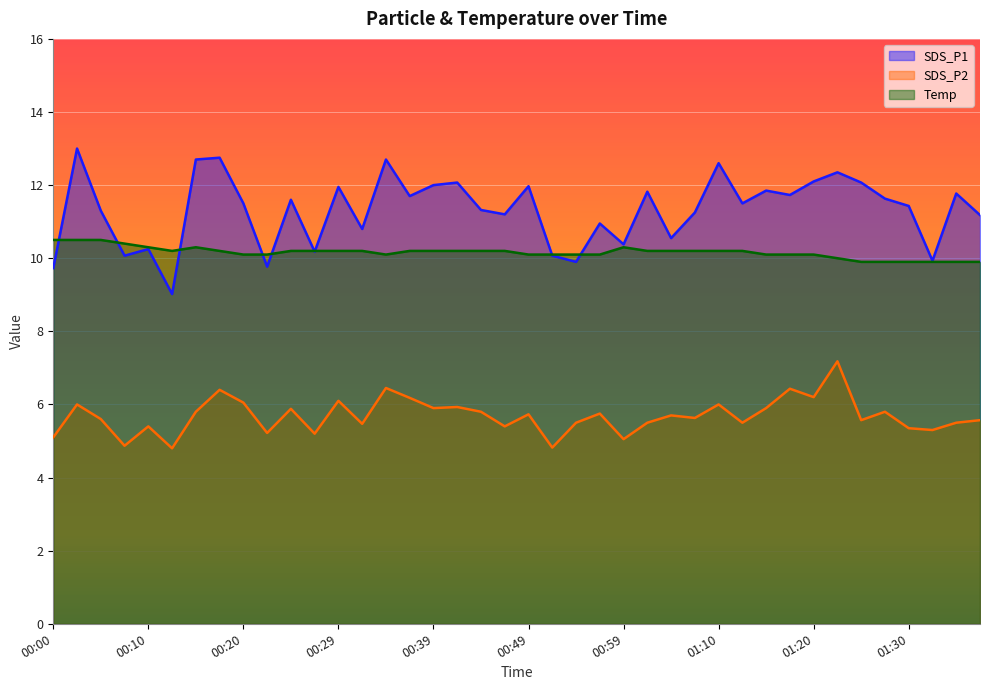

What are all the series names shown in the legend?

SDS_P1, SDS_P2, Temp